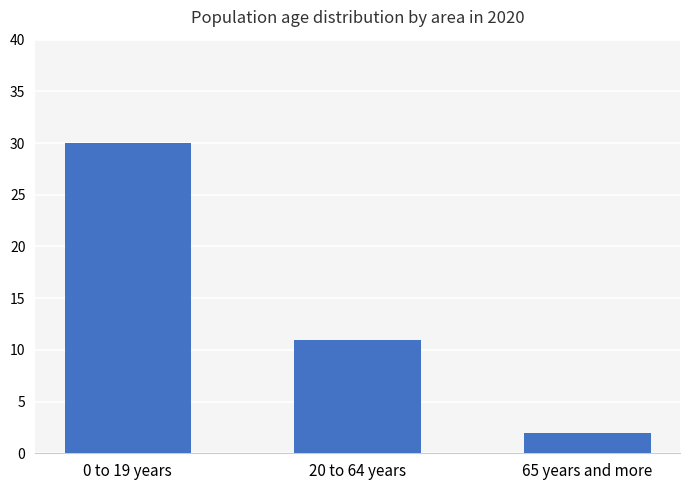

Rank the categories by value from lowest to highest.

65 years and more, 20 to 64 years, 0 to 19 years